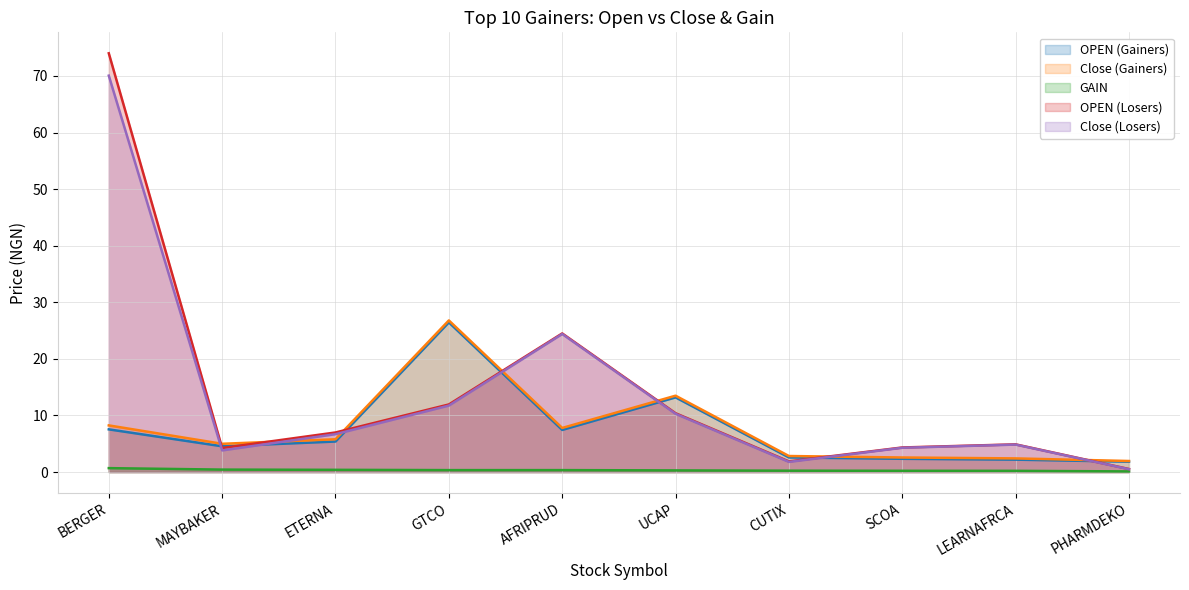

At which category does Close (Losers) reach its first local peak?

AFRIPRUD